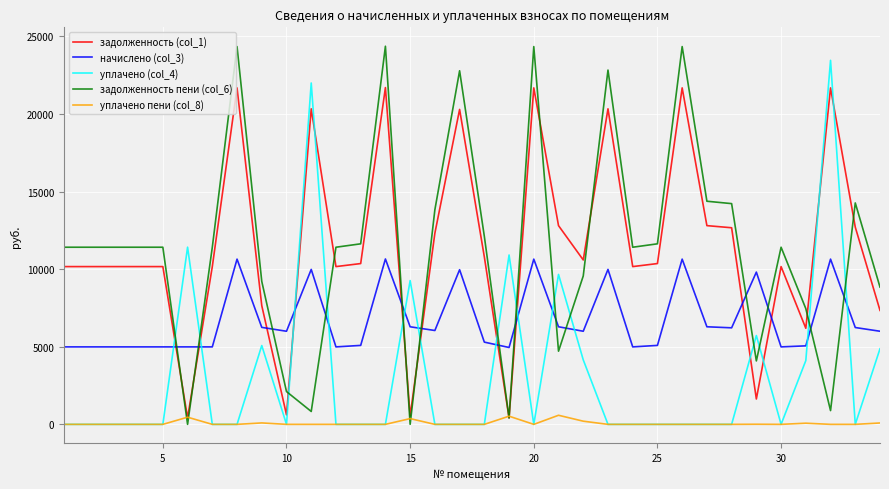

True or false: начислено (col_3) and уплачено пени (col_8) cross at least once.

False